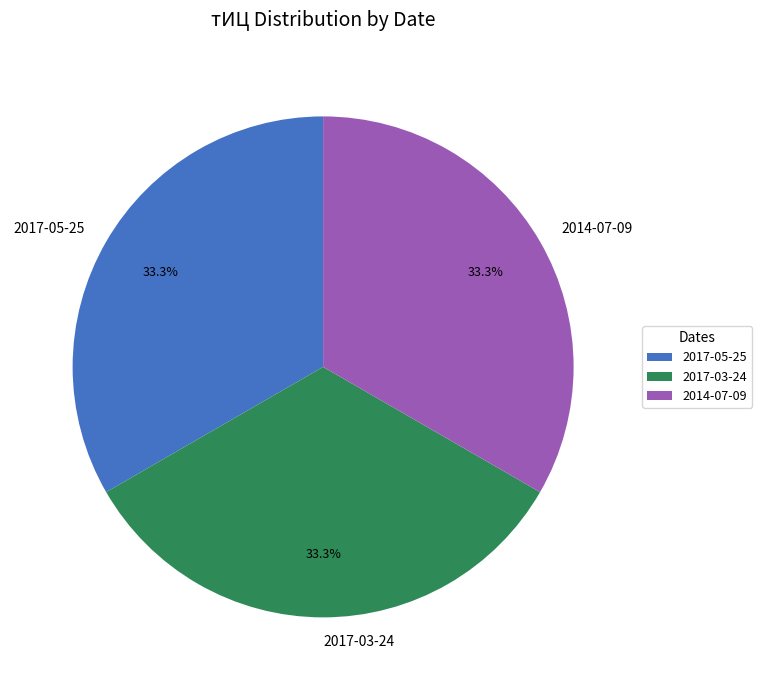

To the nearest percent, what is the combined percentage of 2017-05-25 and 2014-07-09?

67%